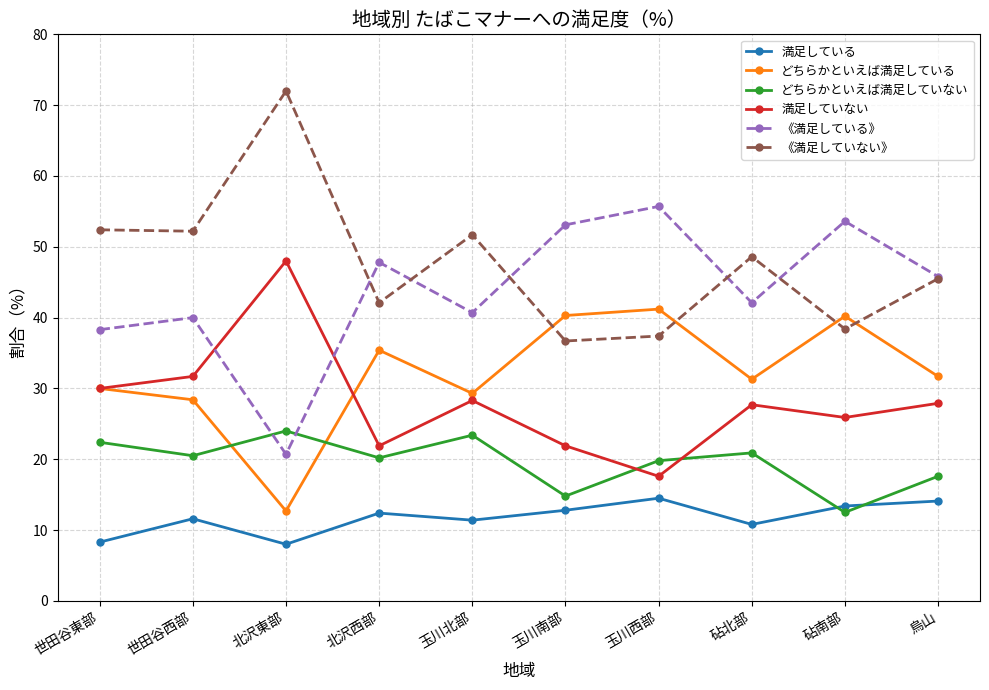

Rank the series by their maximum value, from highest to lowest.

《満足していない》, 《満足している》, 満足していない, どちらかといえば満足している, どちらかといえば満足していない, 満足している